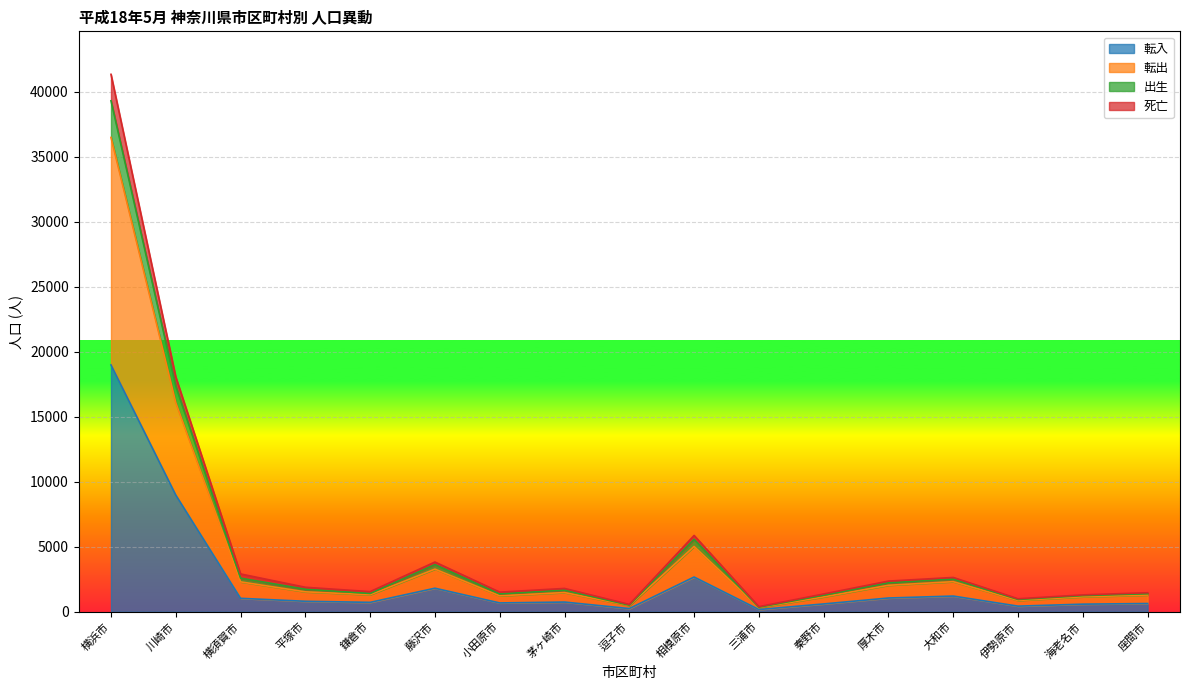

At which category is the sum across all series the highest?

横浜市